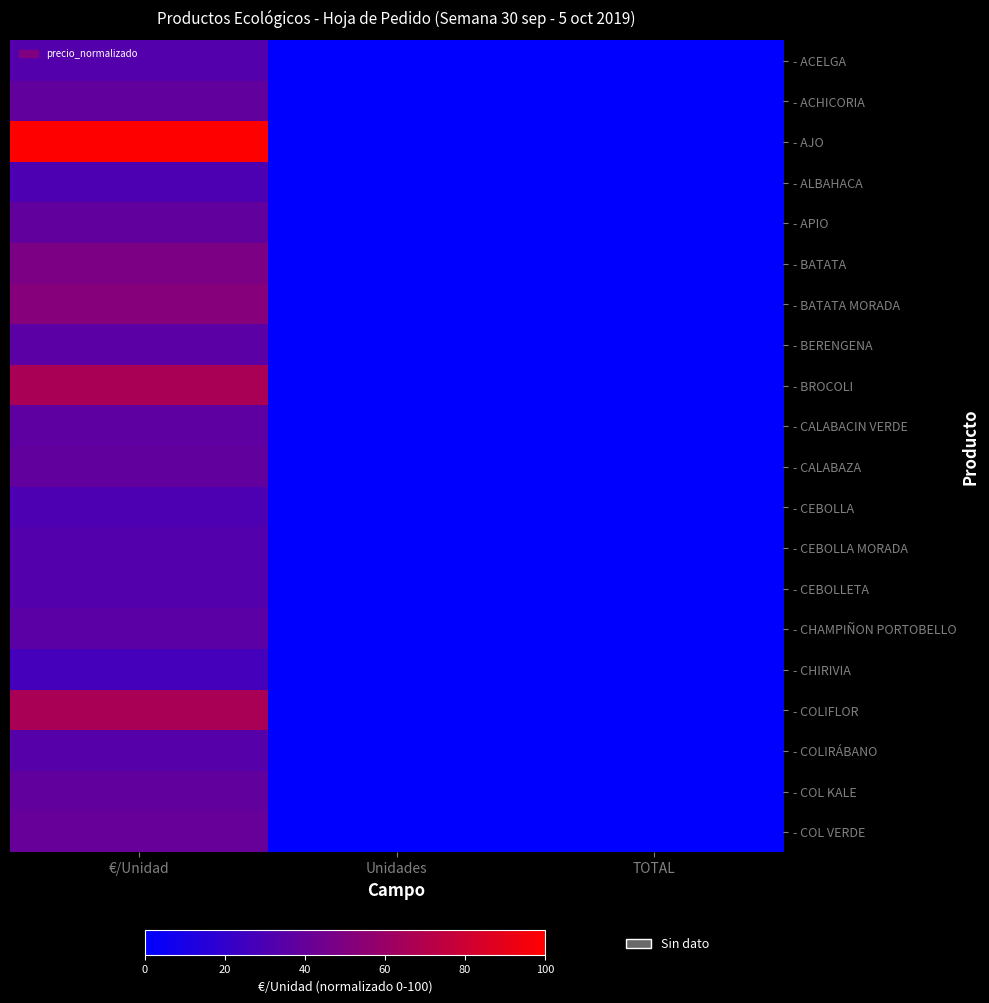

Which label corresponds to the smallest value in the chart?

Unidades